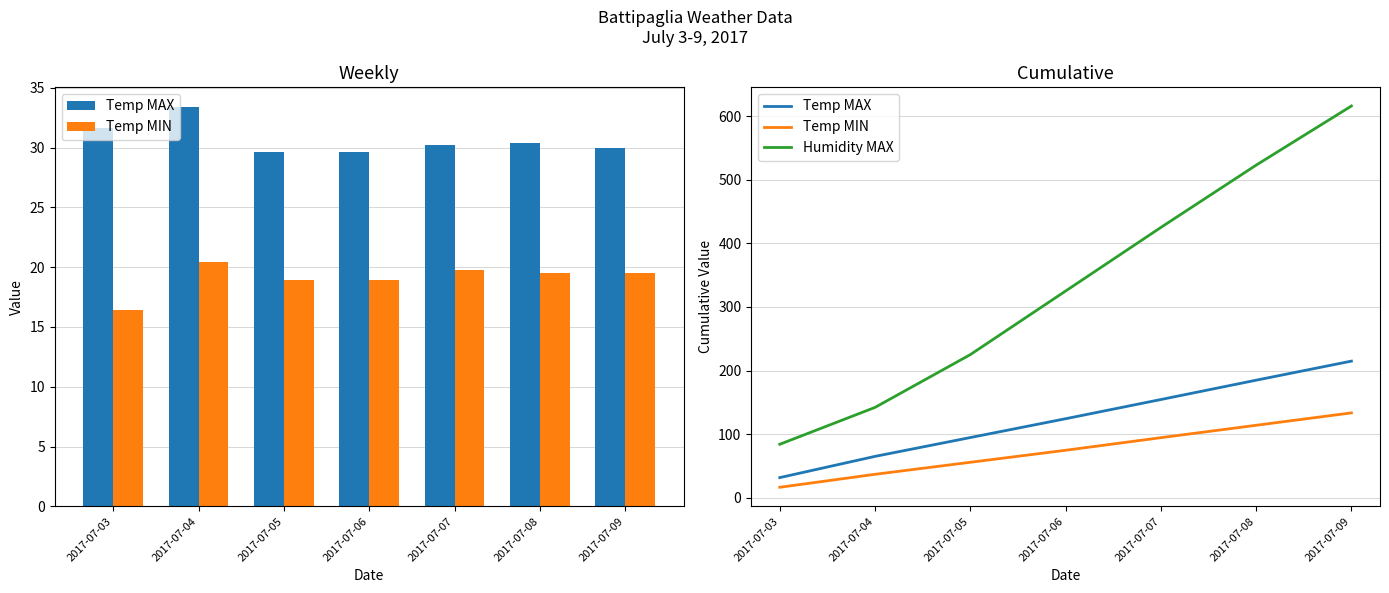

What is the difference between the Temp MIN values at 2017-07-04 and 2017-07-08?

77.1